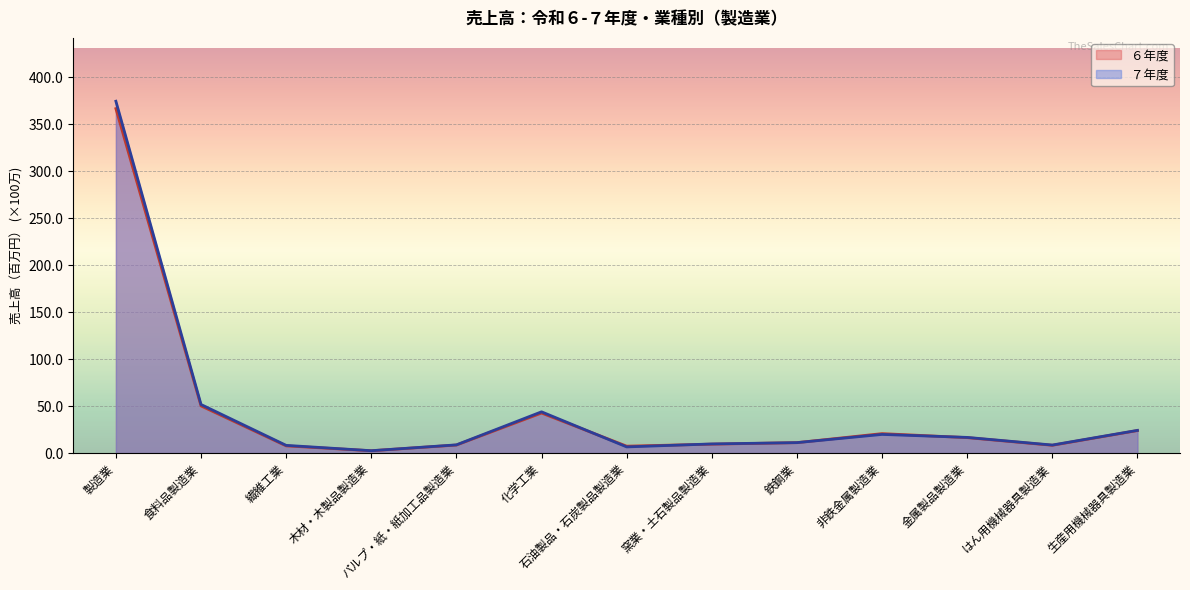

What is the approximate value of ７年度 at 繊維工業?

8.2